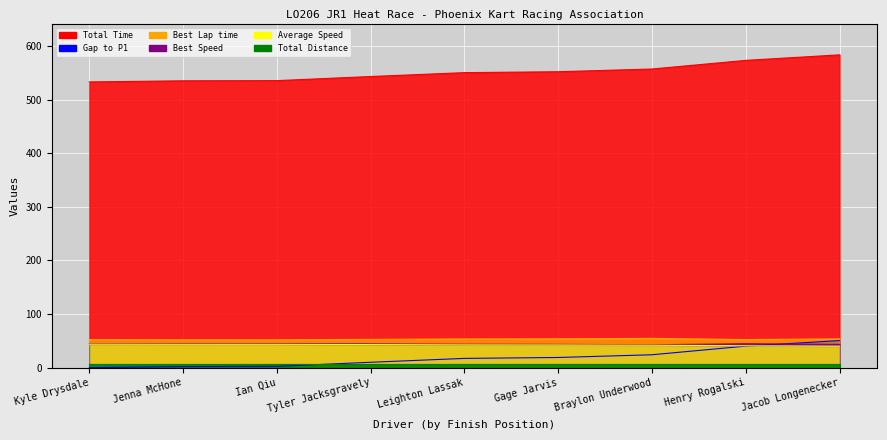

Rank the categories by Best Speed value from lowest to highest.

Braylon Underwood, Gage Jarvis, Jacob Longenecker, Leighton Lassak, Tyler Jacksgravely, Henry Rogalski, Kyle Drysdale, Jenna McHone, Ian Qiu